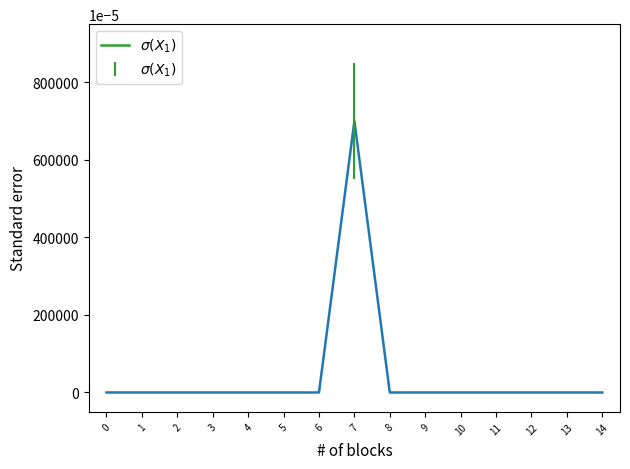

What is the change in value from 6 to 7?

+7